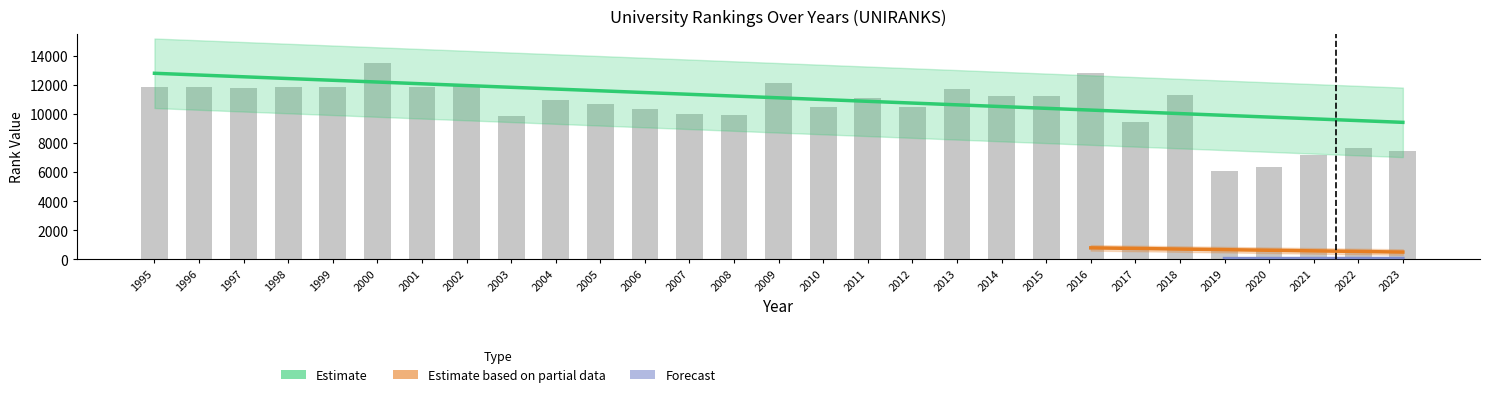

At which category is the sum across all series the highest?

2000